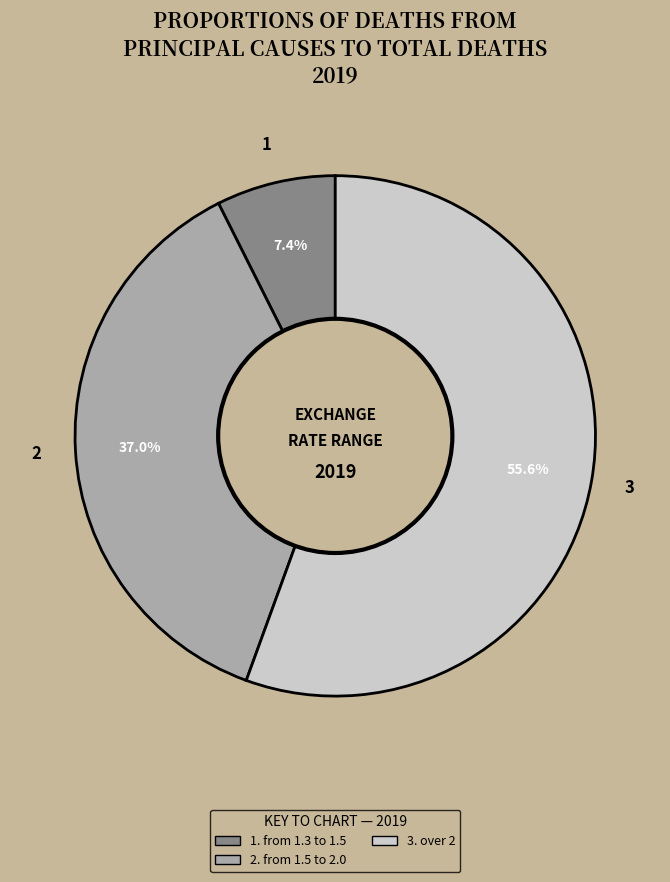

Is there a majority slice in this chart?

Yes